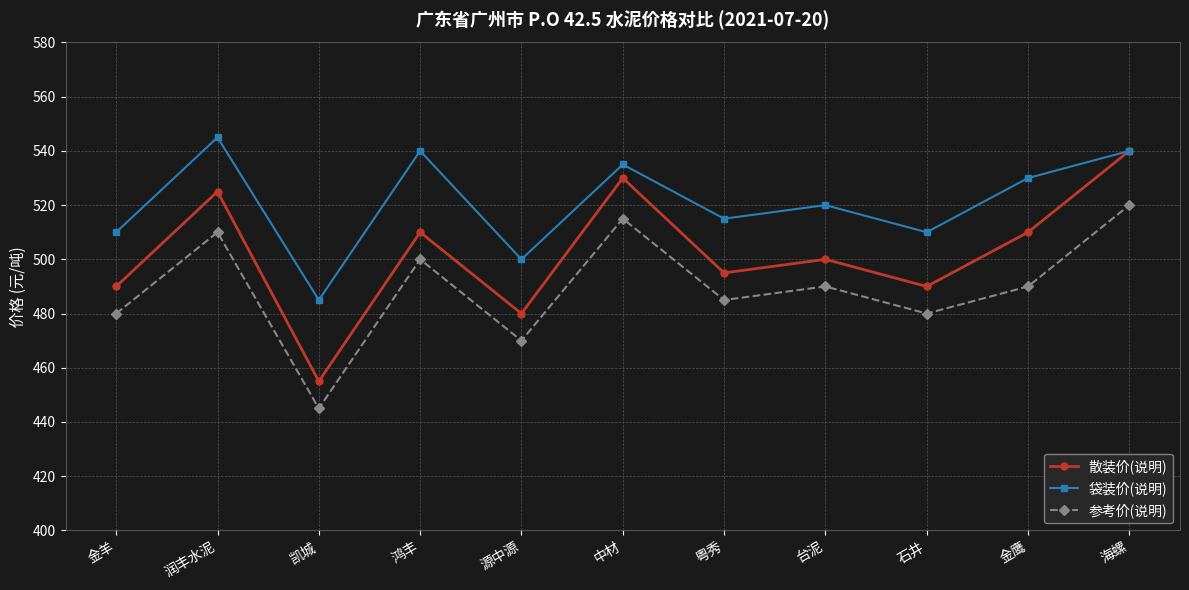

Read the 袋装价(说明) value at 台泥, to the nearest 5.

520